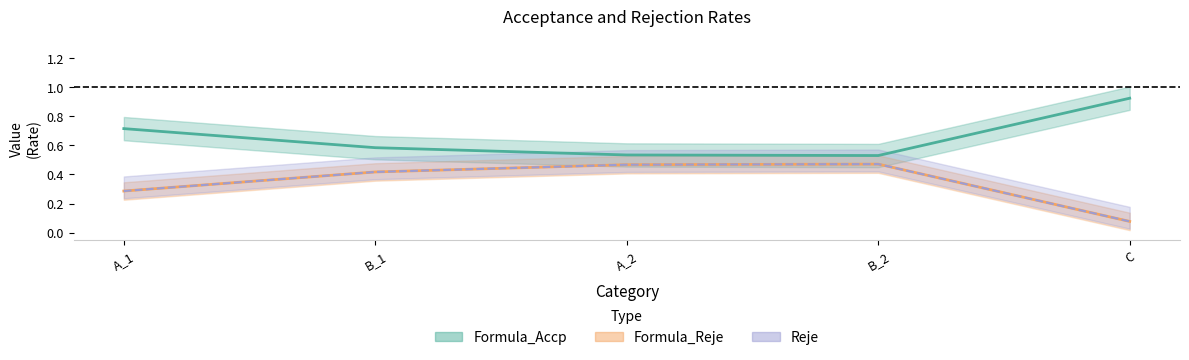

True or false: Formula_Reje has more than 0 points higher than both neighbors.

True